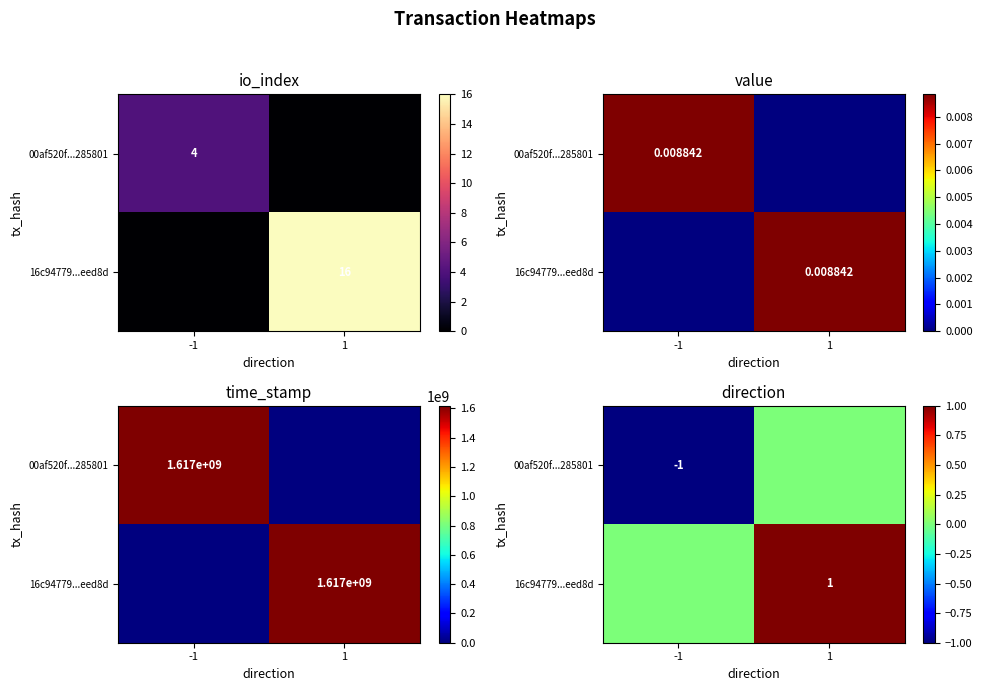

The value of 16c94779...eed8d at 1 is 1. True or false?

False